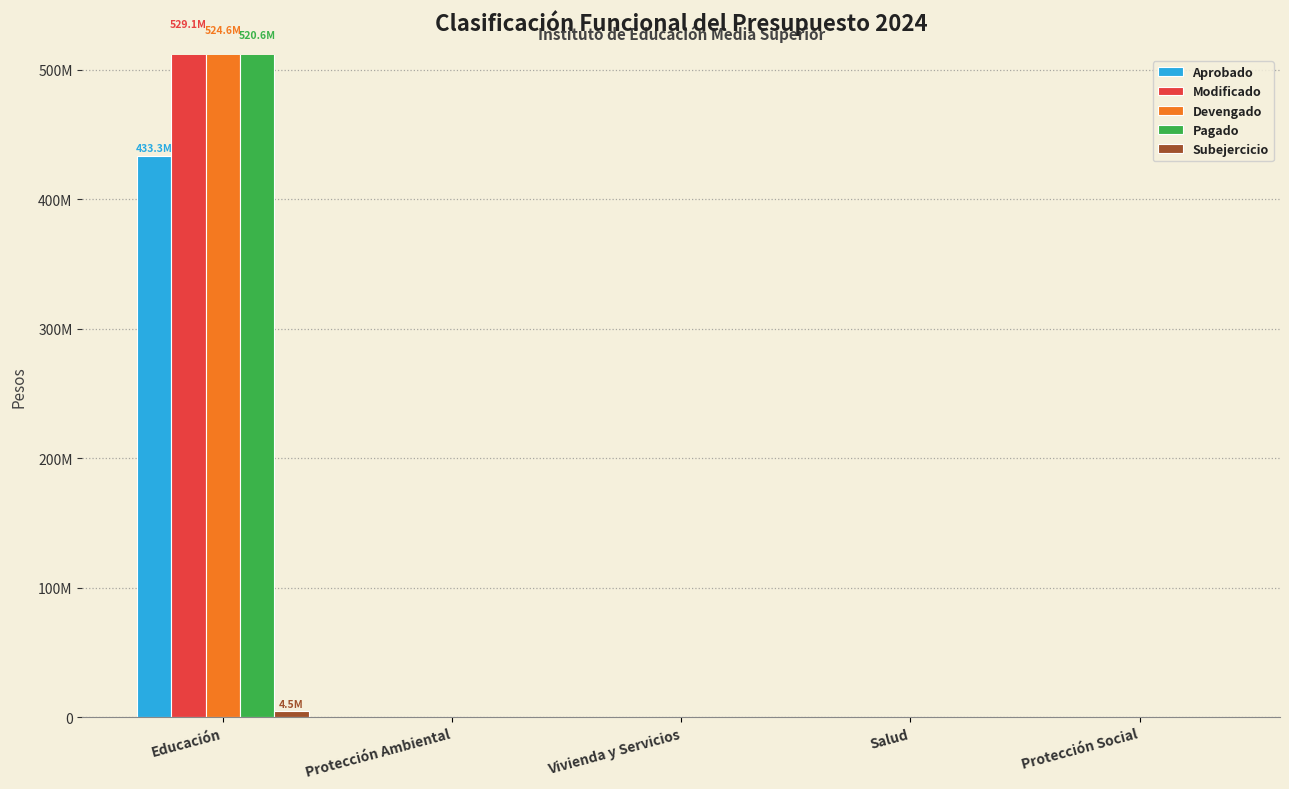

Reading left to right, list all the values displayed in this chart.

Aprobado: 433270420.0	0.0	0.0	0.0	0.0
Modificado: 529081709.0	0.0	0.0	0.0	0.0
Devengado: 524583843.2	0.0	0.0	0.0	0.0
Pagado: 520556023.4	0.0	0.0	0.0	0.0
Subejercicio: 4497865.8	0.0	0.0	0.0	0.0